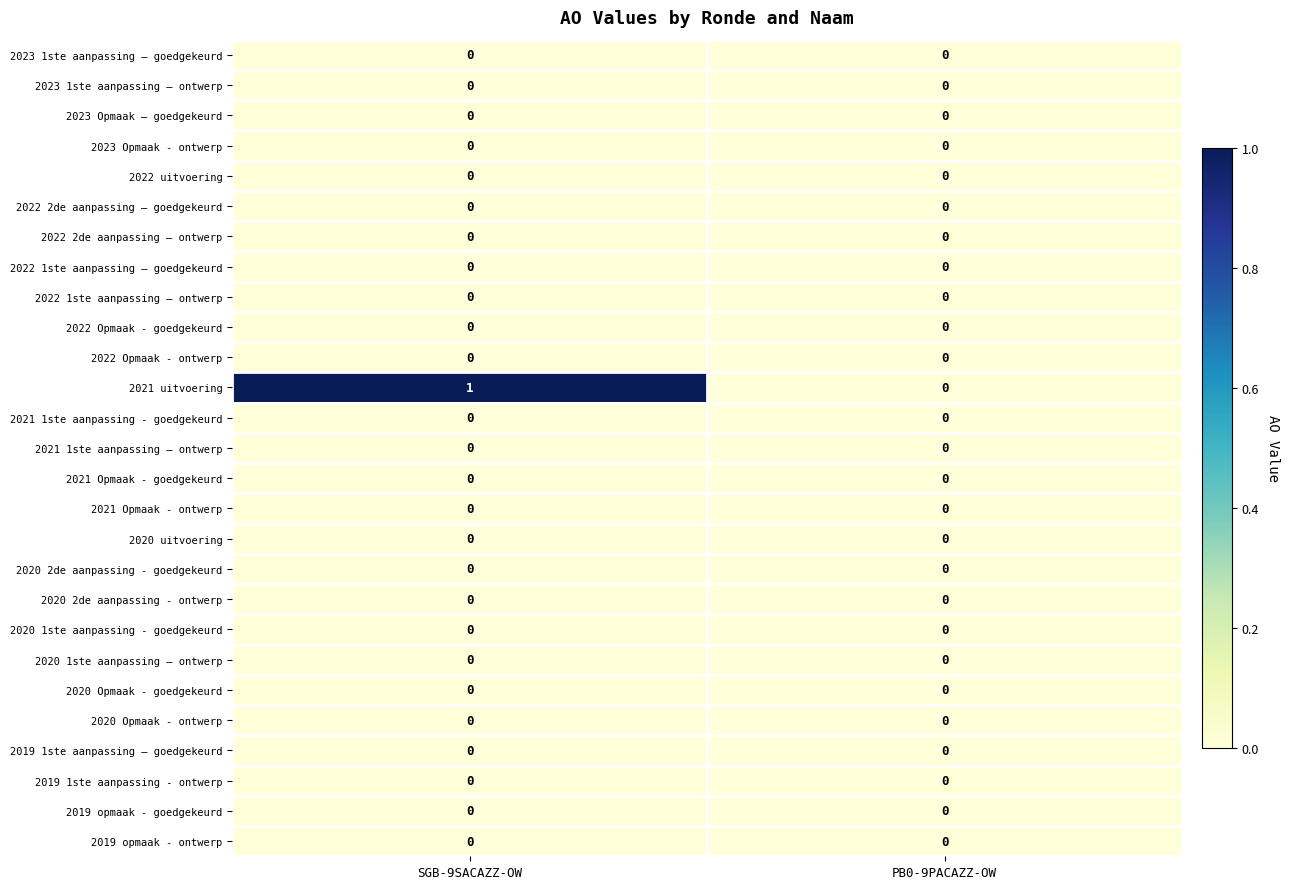

At which label does 2021 uitvoering reach its minimum?

PB0-9PACAZZ-OW